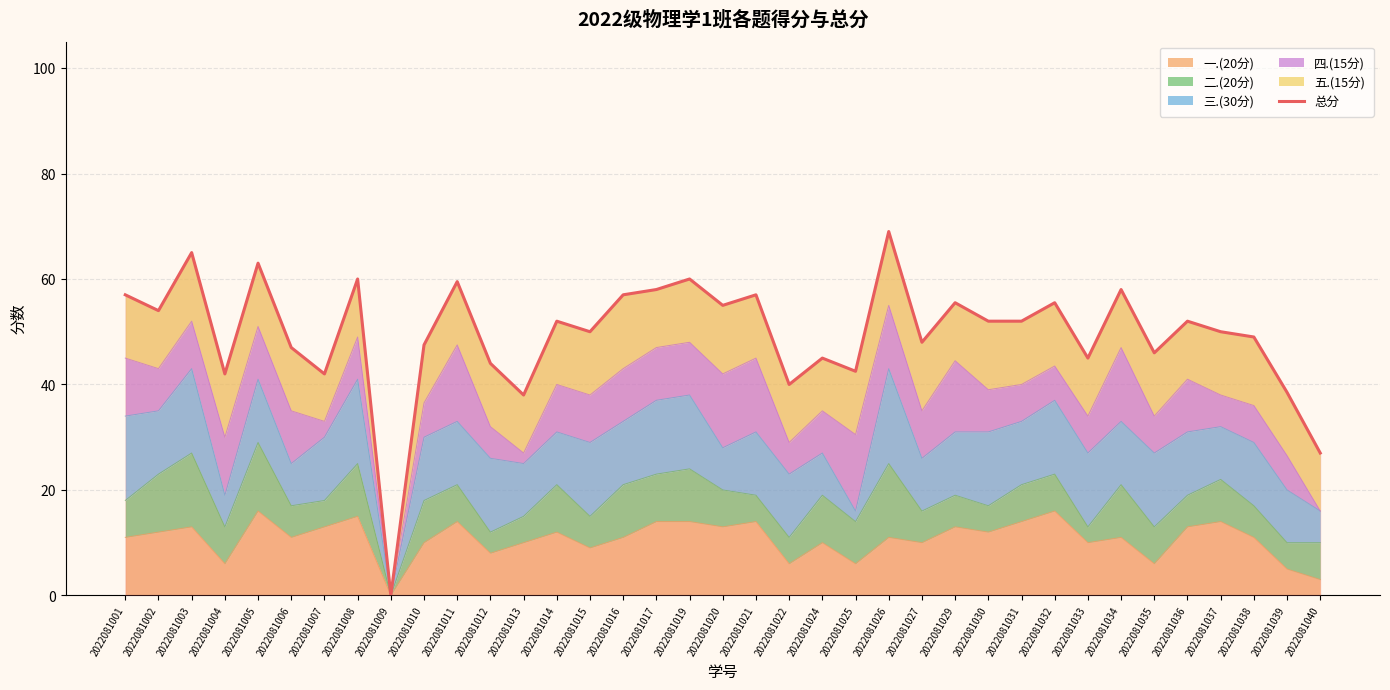

How many lines are shown in the chart?

1